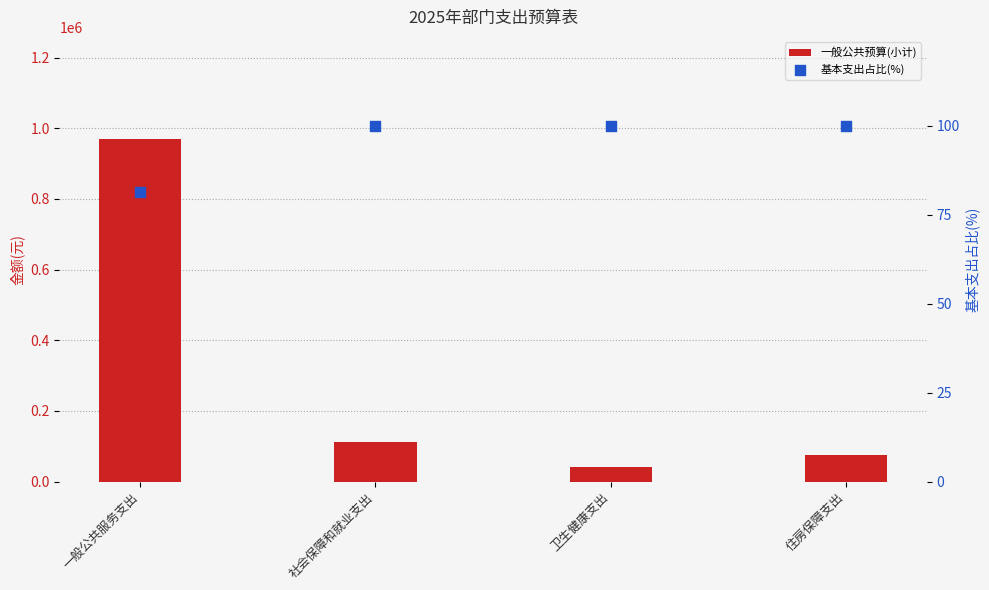

What are all the series names shown in the legend?

一般公共预算(小计), 基本支出占比(%)